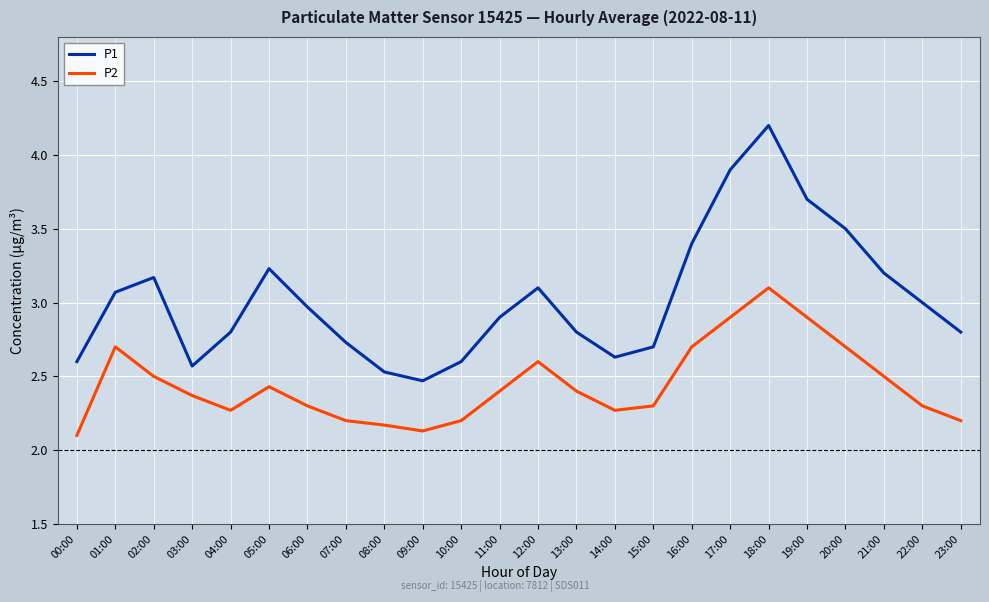

Is this an area chart (filled region under the line)?

No